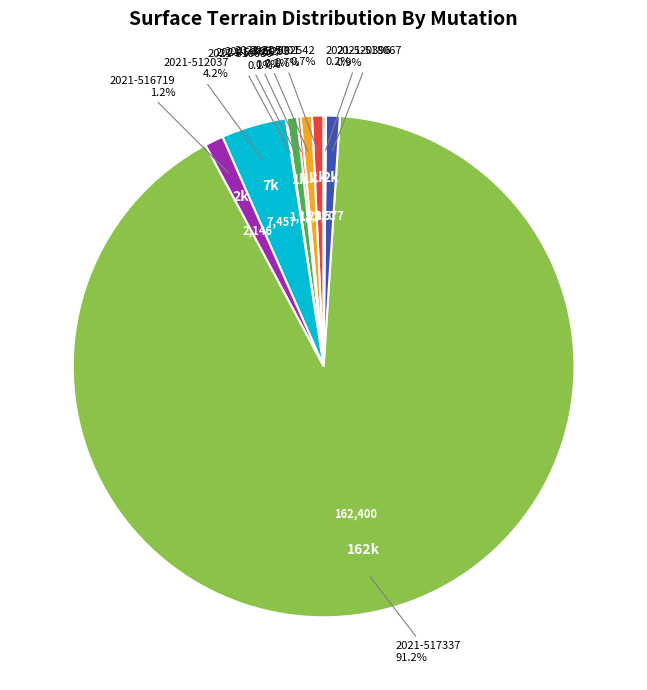

Which slice is the largest?

2021-517337